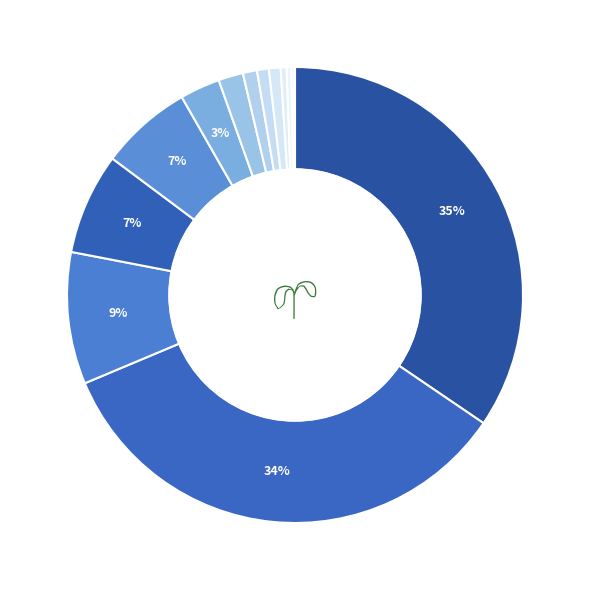

Rank the categories by value from highest to lowest.

Brazil, Spain, Portugal, Argentina, Mexico, Chile, Colombia, Venezuela, Cuba, Uruguay, Honduras, Costa Rica, Ecuador, El Salvador